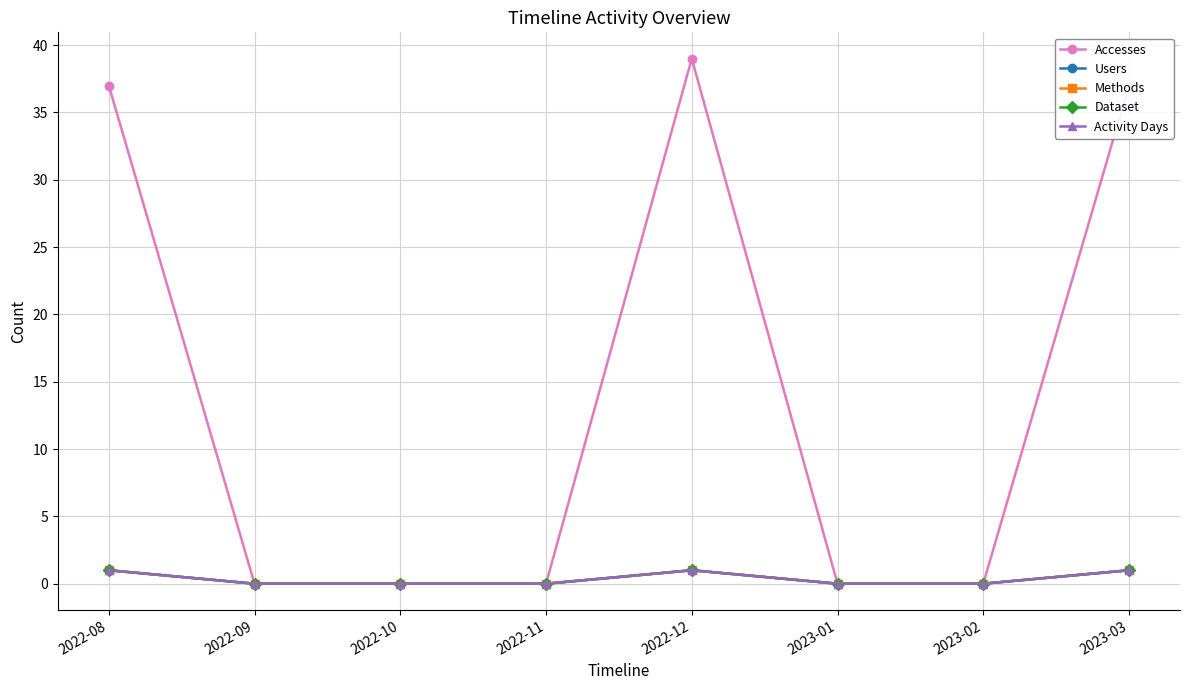

True or false: Users and Accesses intersect in this chart.

False